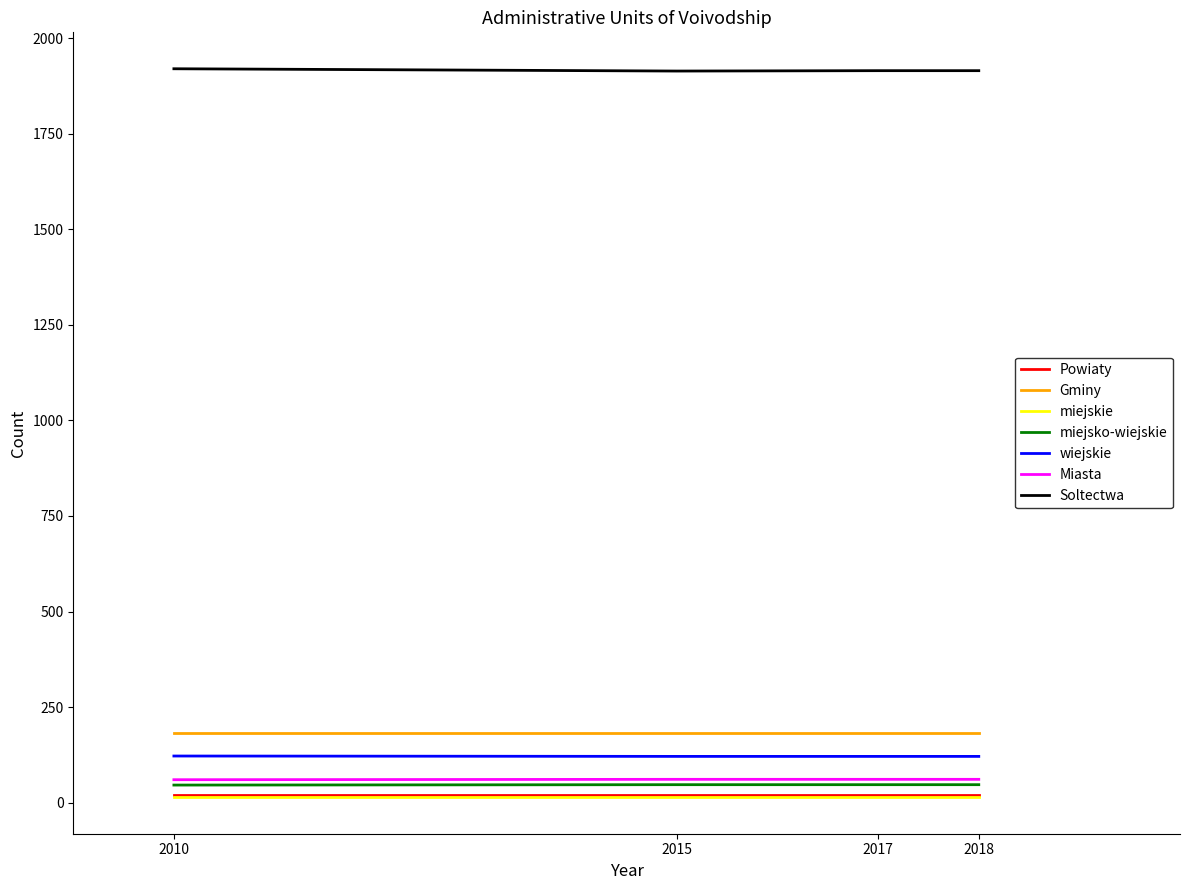

How many wiejskie values are between 121 and 122?

4